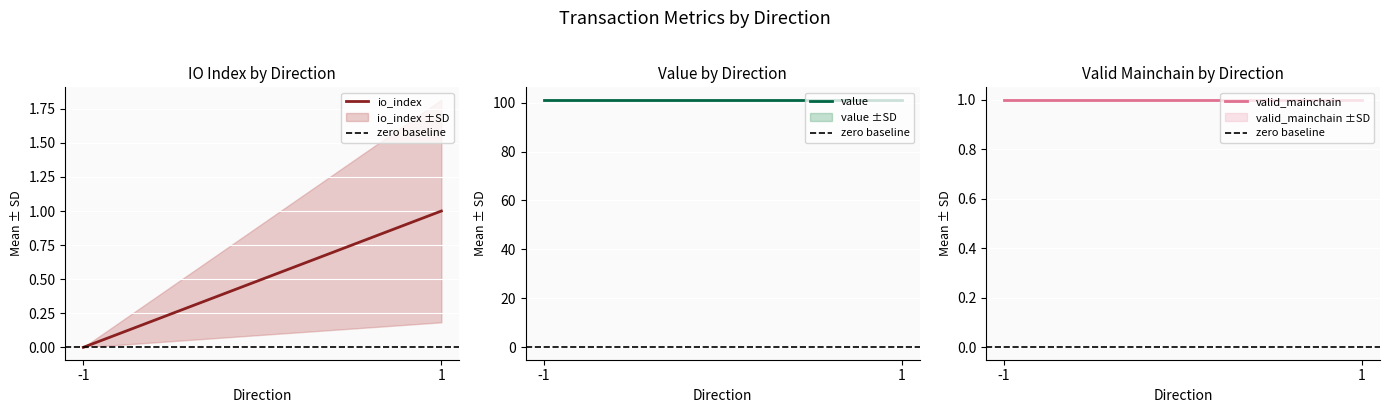

What are all the series names shown in the legend?

io_index, zero baseline, value, valid_mainchain